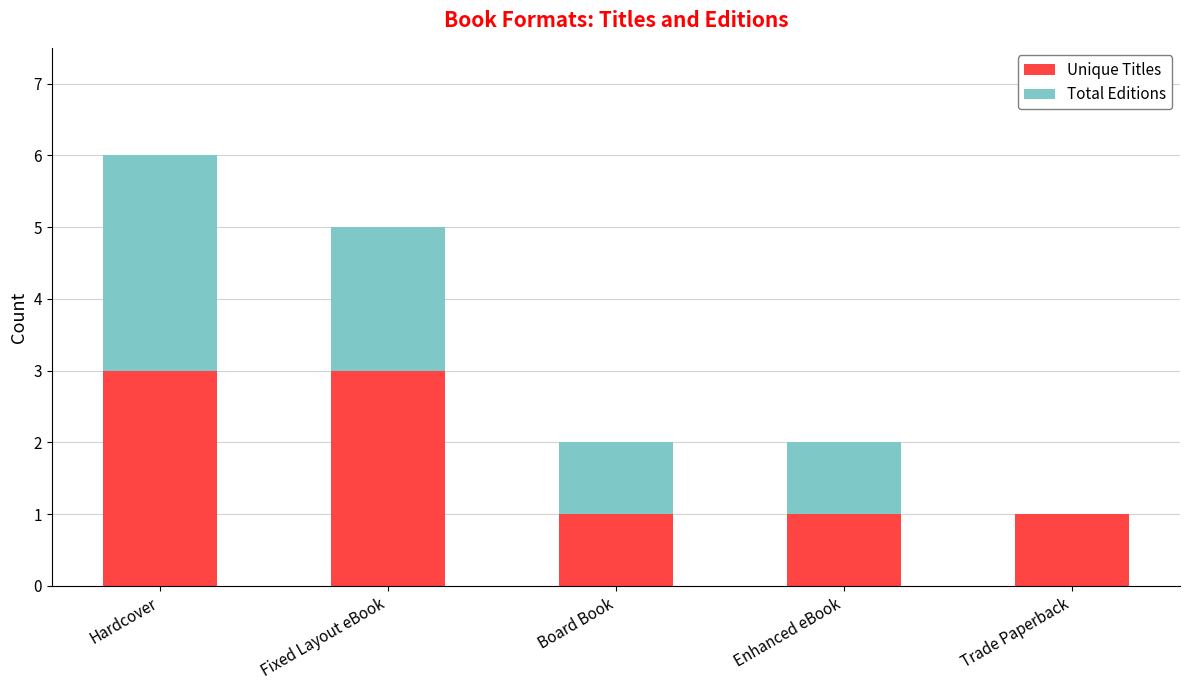

Does the chart contain stacked bars?

Yes